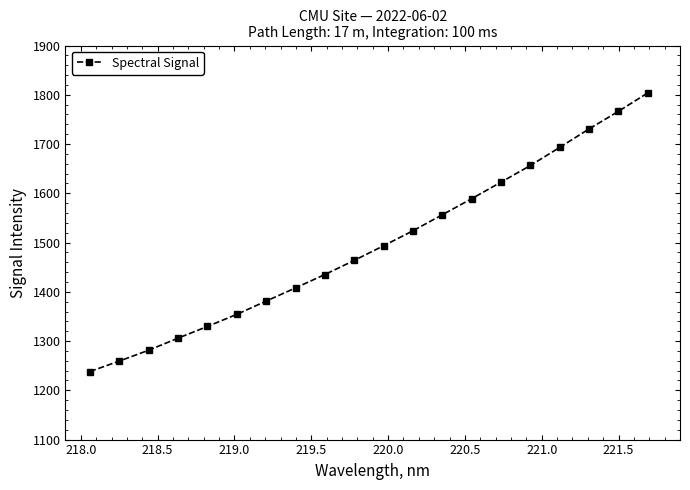

What is the value of the 15th point from the left?

1622.7